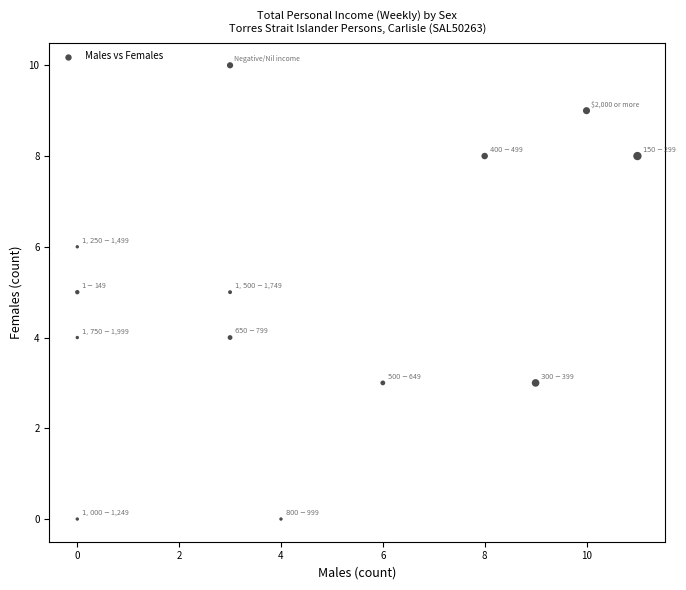

What is the range of X values (max minus min)?

11